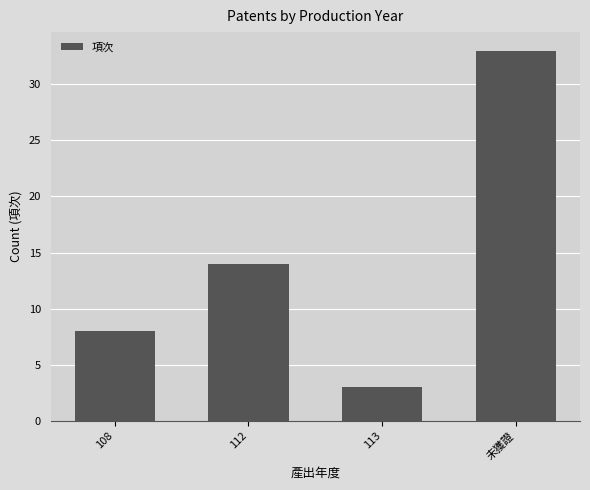

Count the number of data series in this chart.

1